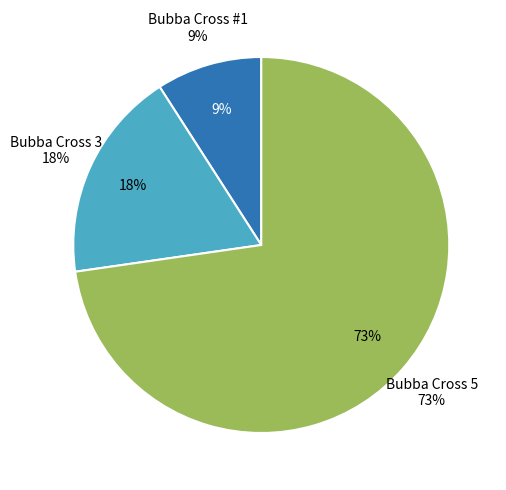

What is the largest slice in the pie chart?

Bubba Cross 5